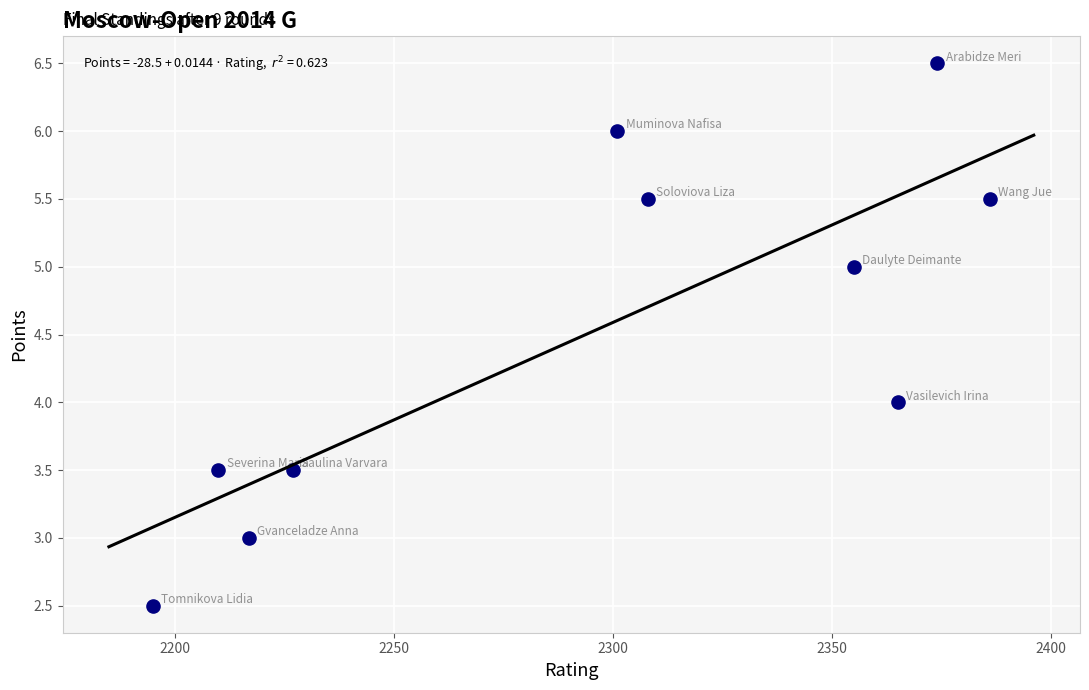

What is the average Y value?

4.5